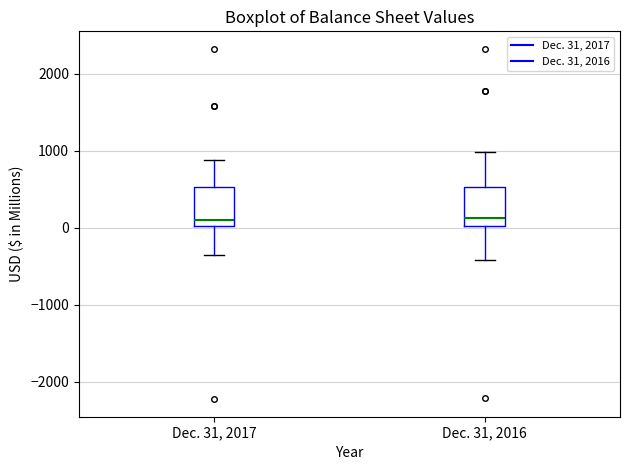

Where is the lower edge of the box for Dec. 31, 2016 on the y-axis? The values are not printed on the chart, so give them approximately, as read against the axis.

0